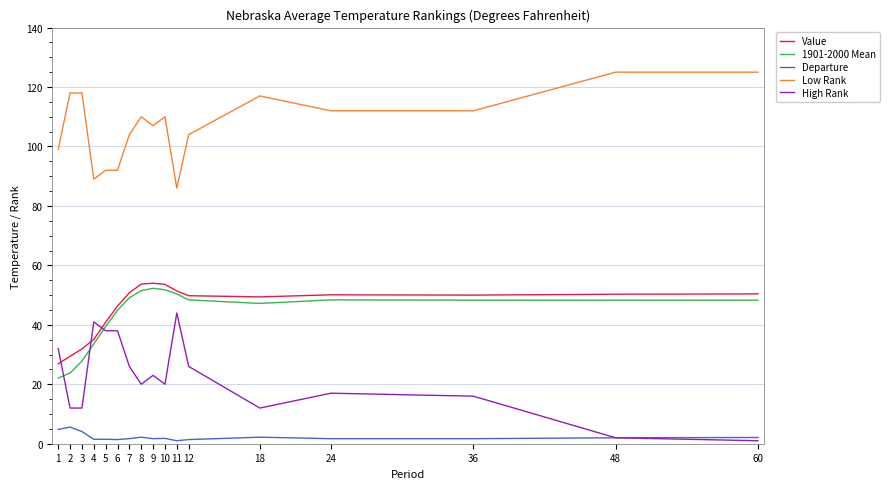

How many lines are shown in the chart?

5